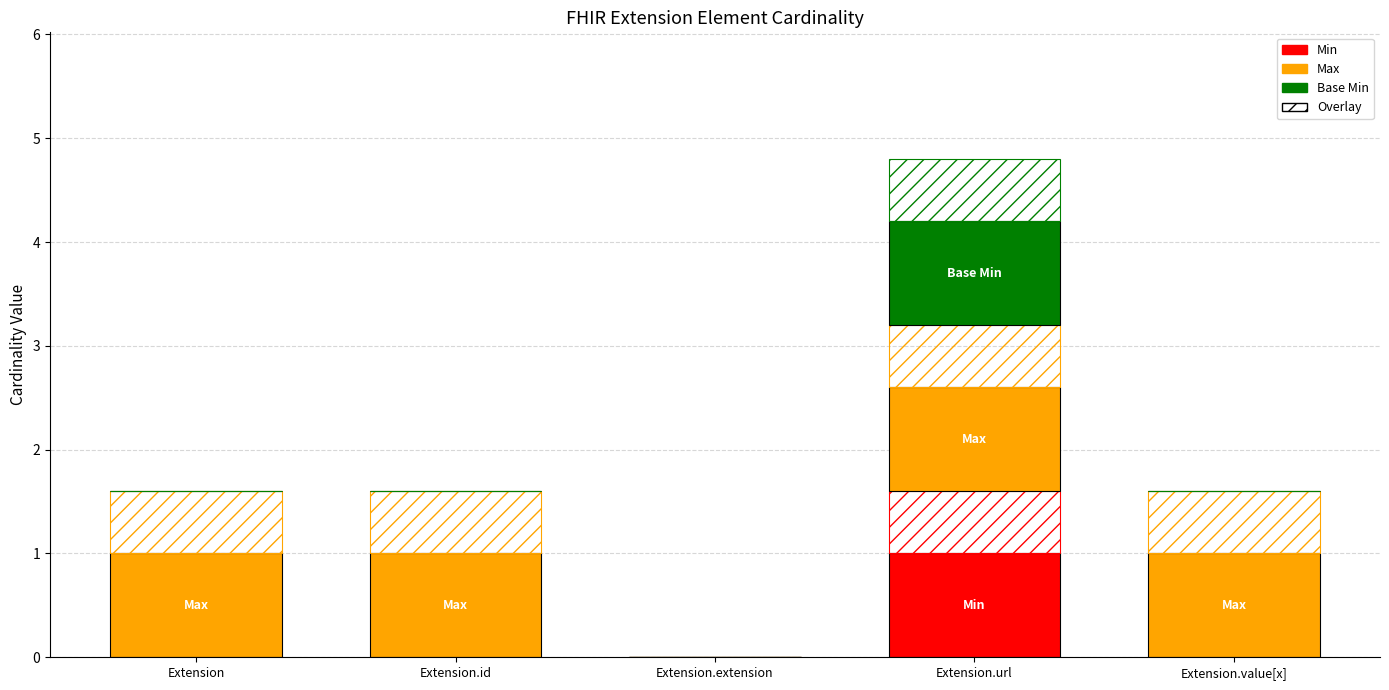

How many data points in Base Min are above 0?

1